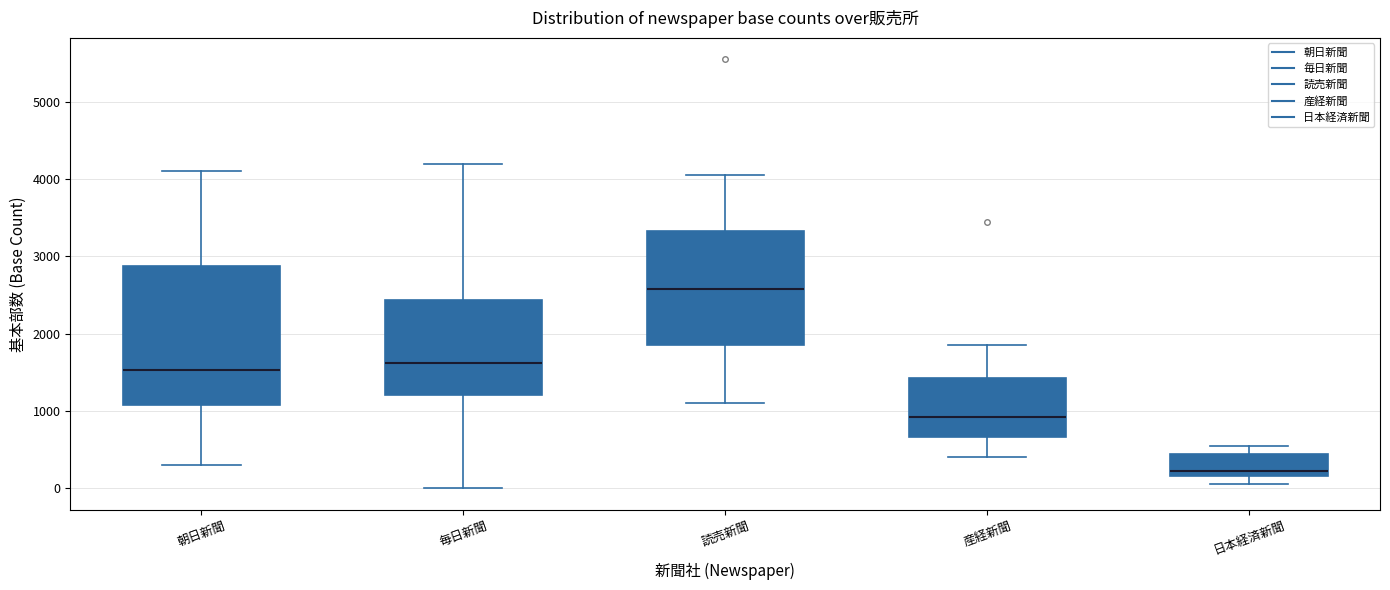

Reading left to right, read every box against the y-axis: the position of its median line, the range the box covers, and the ends of its whiskers. The values are not printed on the chart, so give them approximately, as read against the axis.

朝日新聞: median 1500, box 1100 to 2900, whiskers 300 to 4100
毎日新聞: median 1600, box 1200 to 2400, whiskers 0 to 4200
読売新聞: median 2600, box 1900 to 3300, whiskers 1100 to 4100
産経新聞: median 900, box 700 to 1400, whiskers 400 to 1900
日本経済新聞: median 200 (just above the box's lower edge), box 200 to 400, whiskers 100 to 600